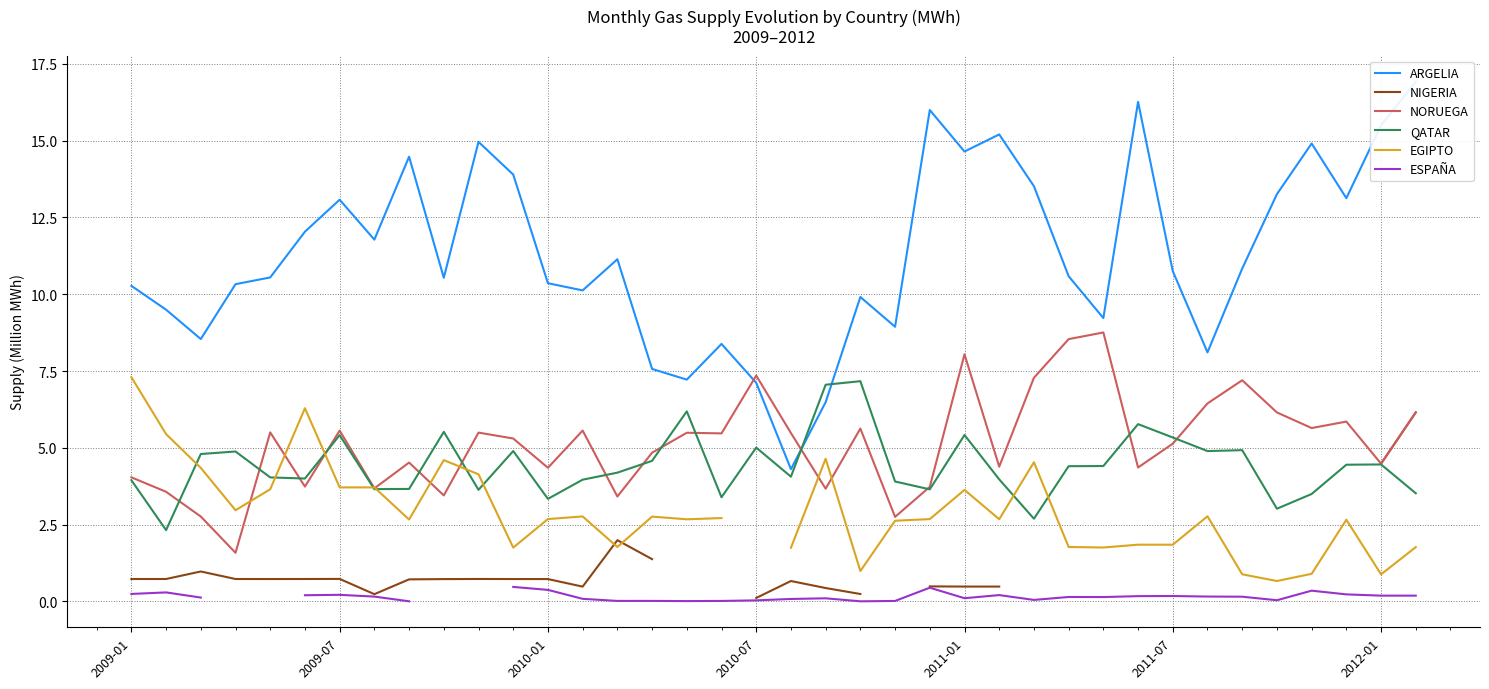

What is the value of the NORUEGA point at the 11th from the left?

5.5